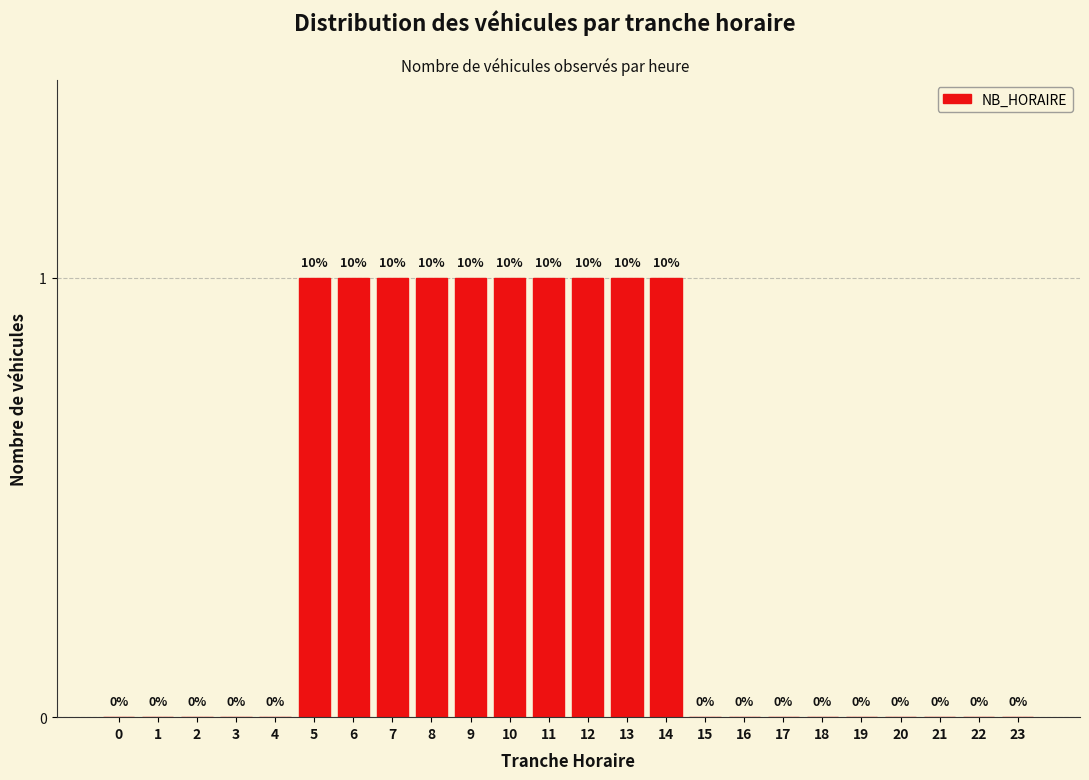

Reading left to right, extract all data points from this chart.

0=0	1=0	2=0	3=0	4=0	5=1	6=1	7=1	8=1	9=1	10=1	11=1	12=1	13=1	14=1	15=0	16=0	17=0	18=0	19=0	20=0	21=0	22=0	23=0